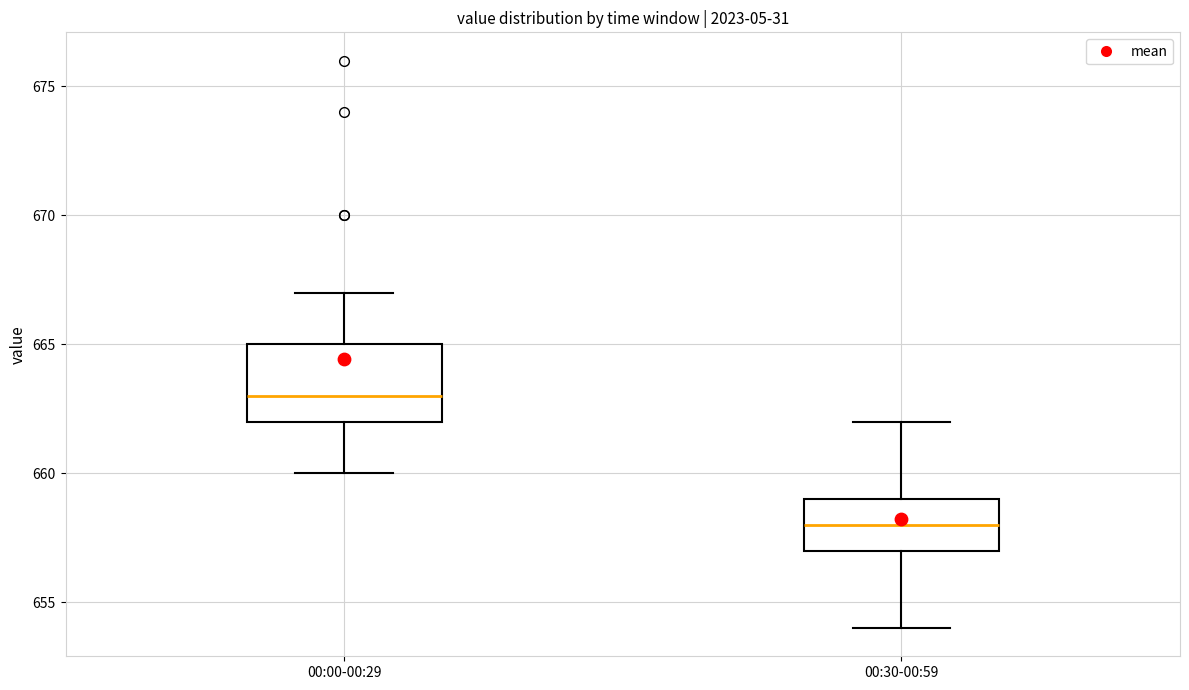

Comparing the boxes themselves (not the whiskers), which one is the tallest?

00:00-00:29